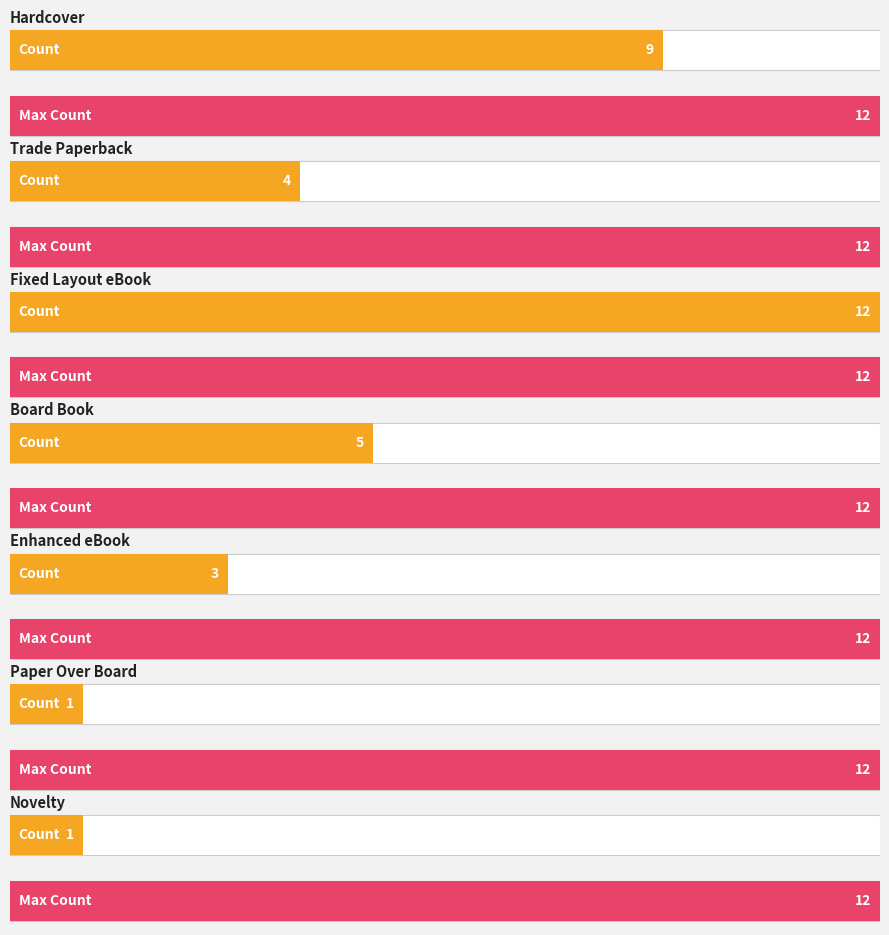

What is the label of the 1st bar from the right?

Trade Paperback